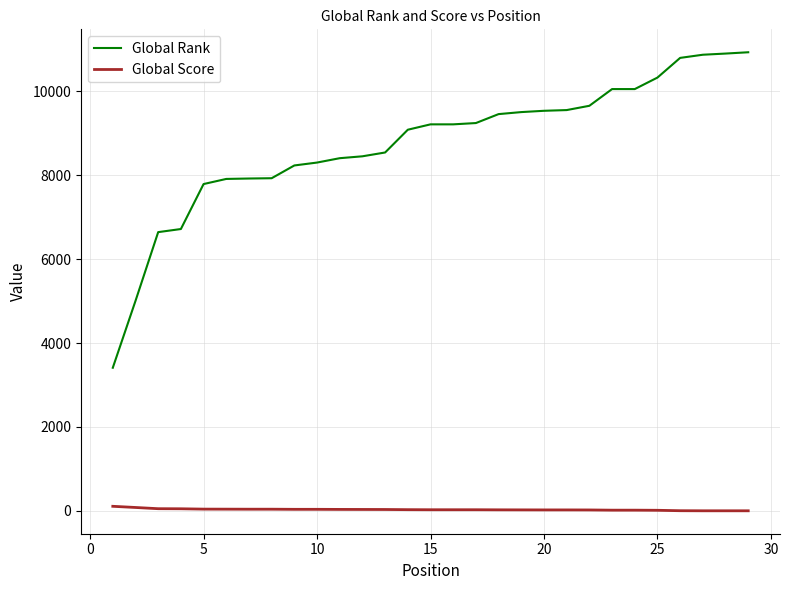

What is the greatest value displayed?

10925